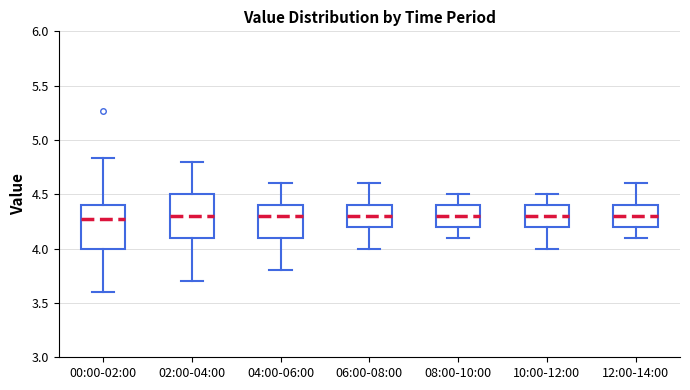

Reading left to right, transcribe this box plot: for each box, give where its median line is, the range the box spans, and where its two whiskers end, as read against the y-axis. The values are not printed on the chart, so give them approximately, as read against the axis.

00:00-02:00: median 4.25, box 4.00 to 4.40, whiskers 3.60 to 4.85
02:00-04:00: median 4.30, box 4.10 to 4.50, whiskers 3.70 to 4.80
04:00-06:00: median 4.30, box 4.10 to 4.40, whiskers 3.80 to 4.60
06:00-08:00: median 4.30, box 4.20 to 4.40, whiskers 4.00 to 4.60
08:00-10:00: median 4.30, box 4.20 to 4.40, whiskers 4.10 to 4.50
10:00-12:00: median 4.30, box 4.20 to 4.40, whiskers 4.00 to 4.50
12:00-14:00: median 4.30, box 4.20 to 4.40, whiskers 4.10 to 4.60